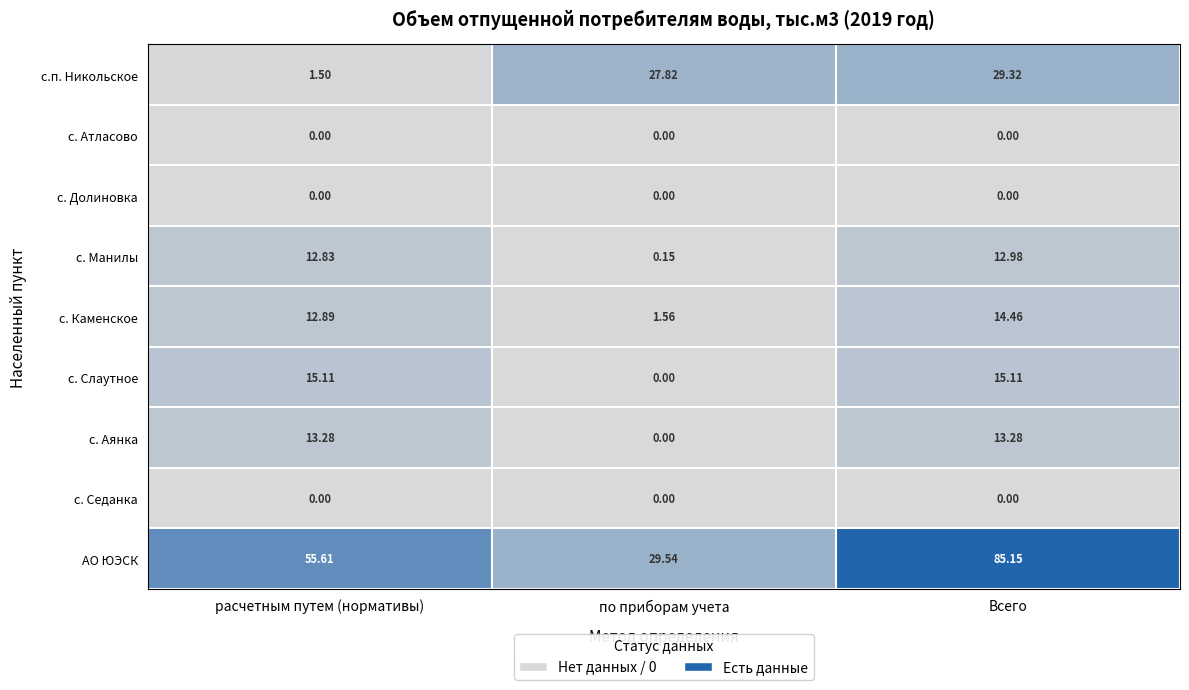

Between по приборам учета and Всего, which series saw the biggest shift?

АО ЮЭСК